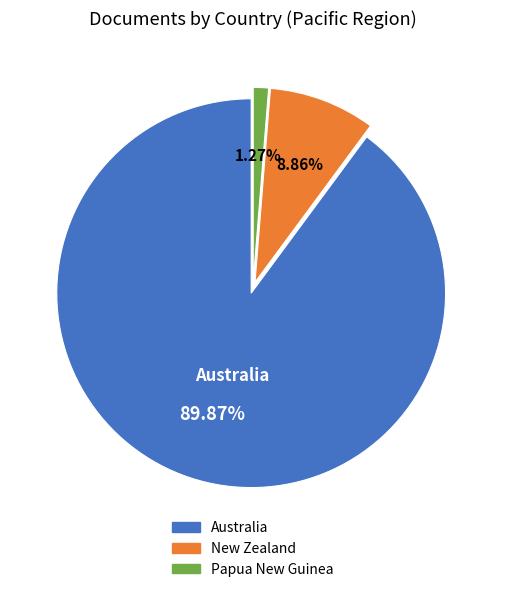

Between Australia and New Zealand, which is larger?

Australia